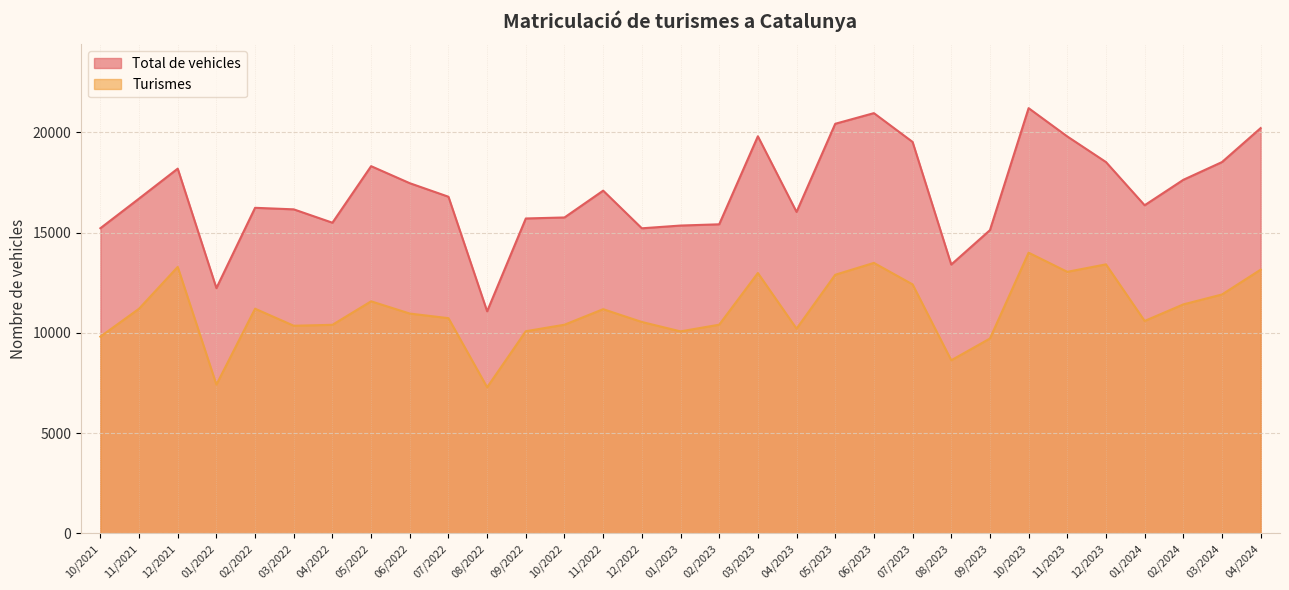

Which category has the lowest value in the Total de vehicles series?

08/2022